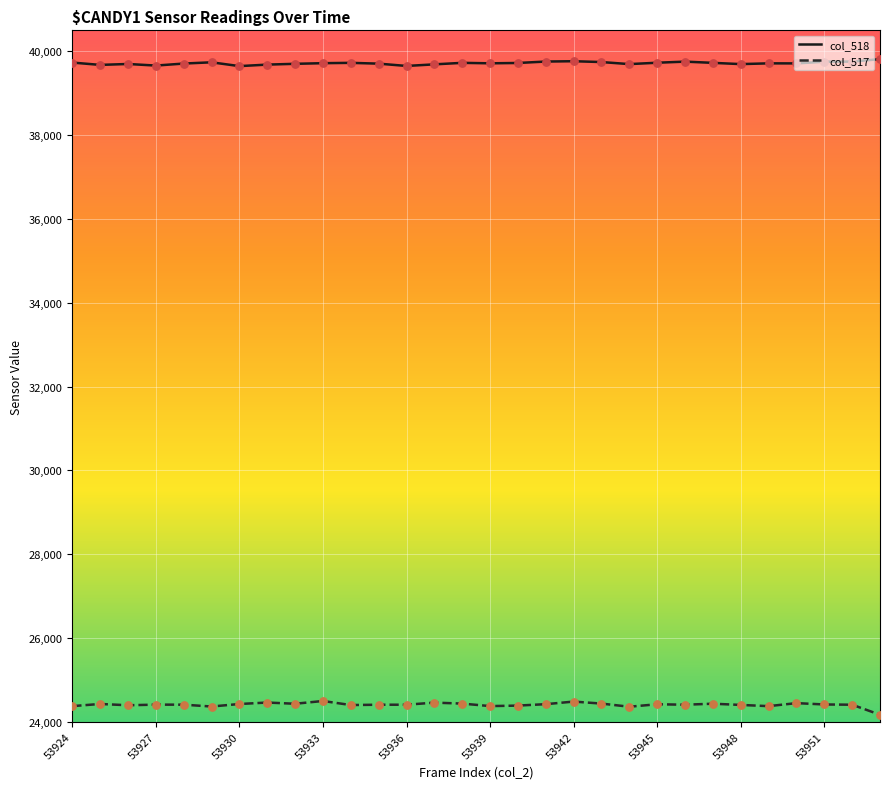

What are all the series names shown in the legend?

col_518, col_517